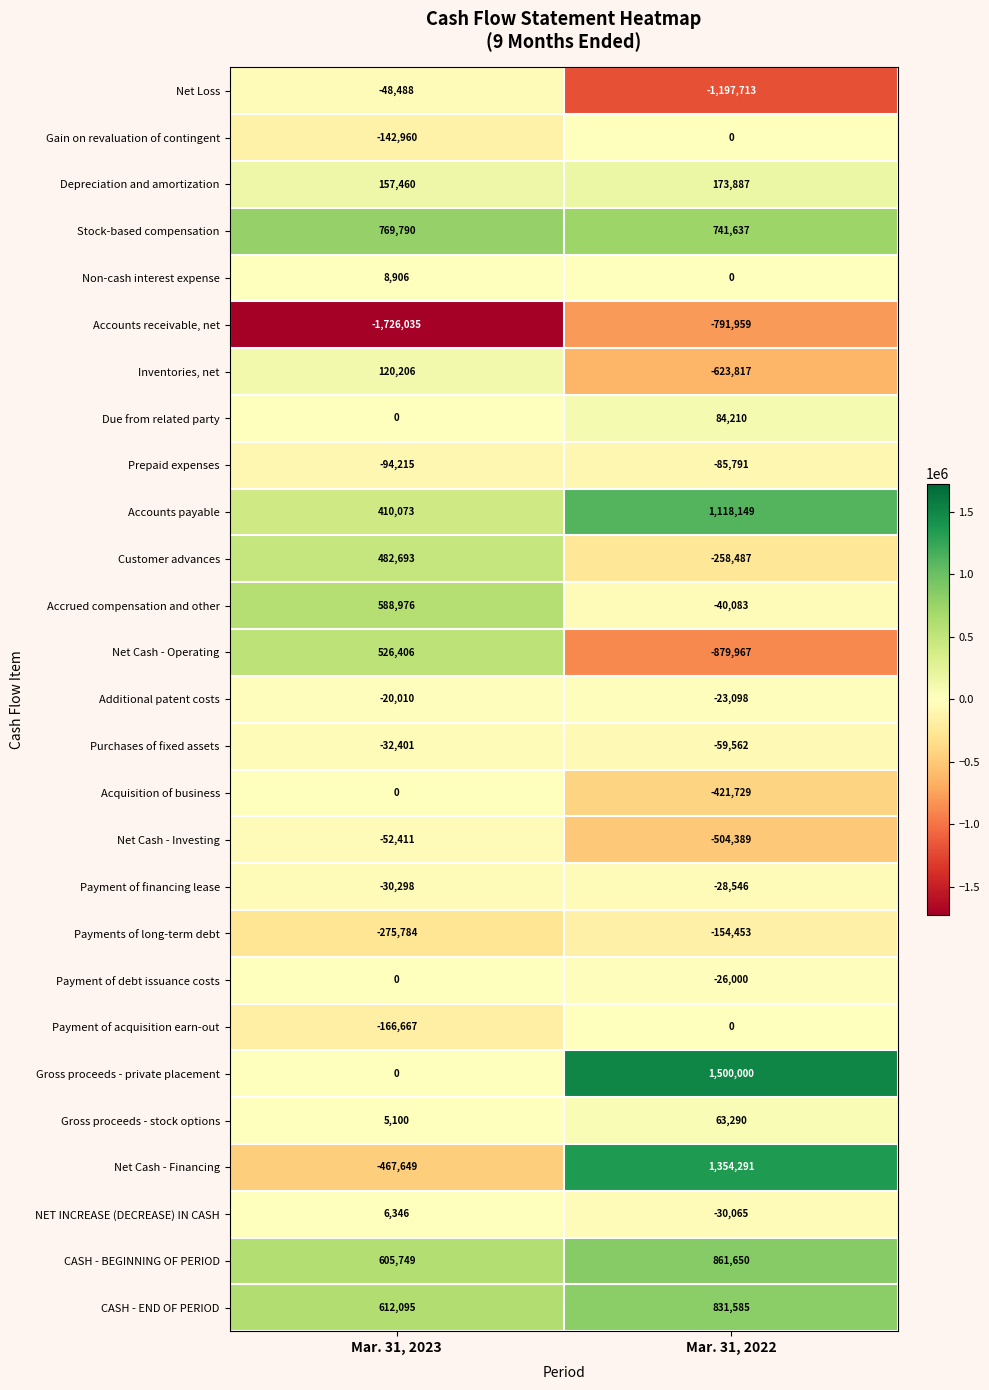

How many values in the Acquisition of business series are below 0?

1